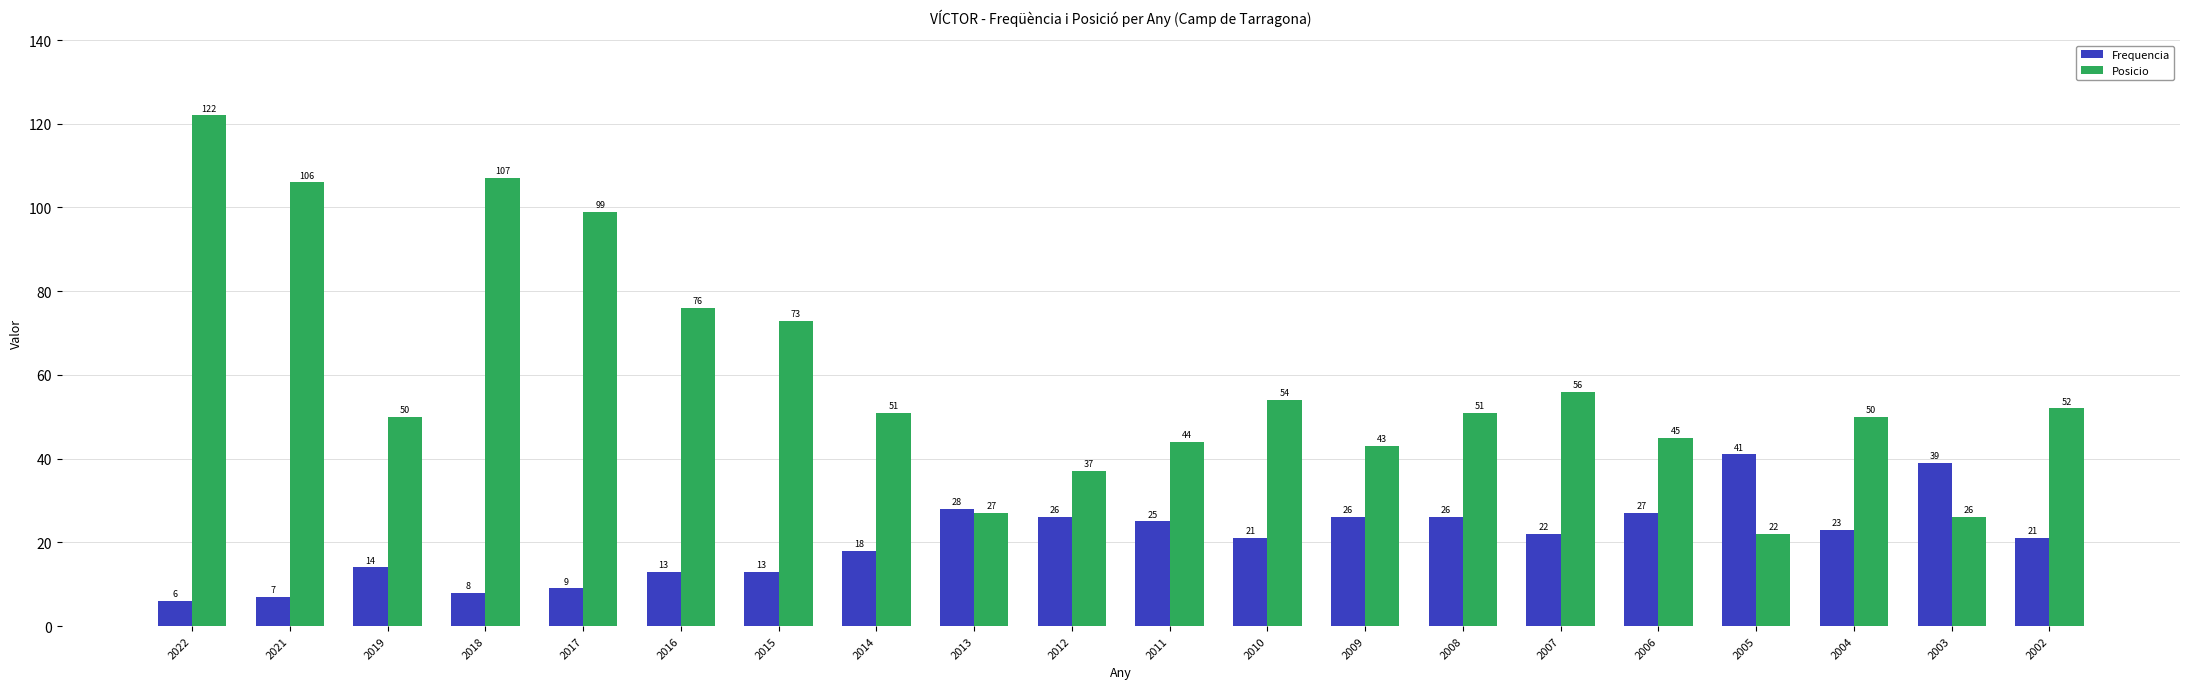

At which label does Frequencia first exceed 22?

2013